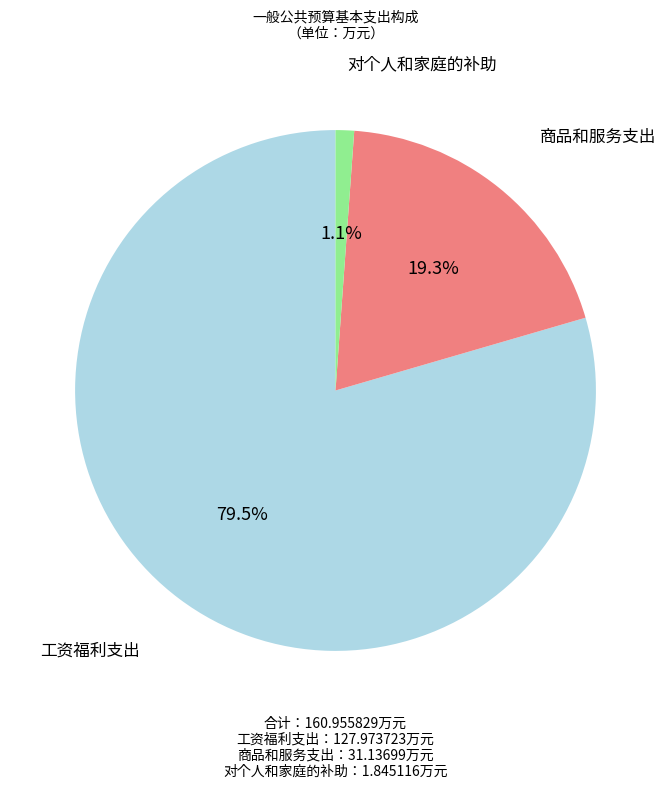

Does any single category account for the majority?

Yes